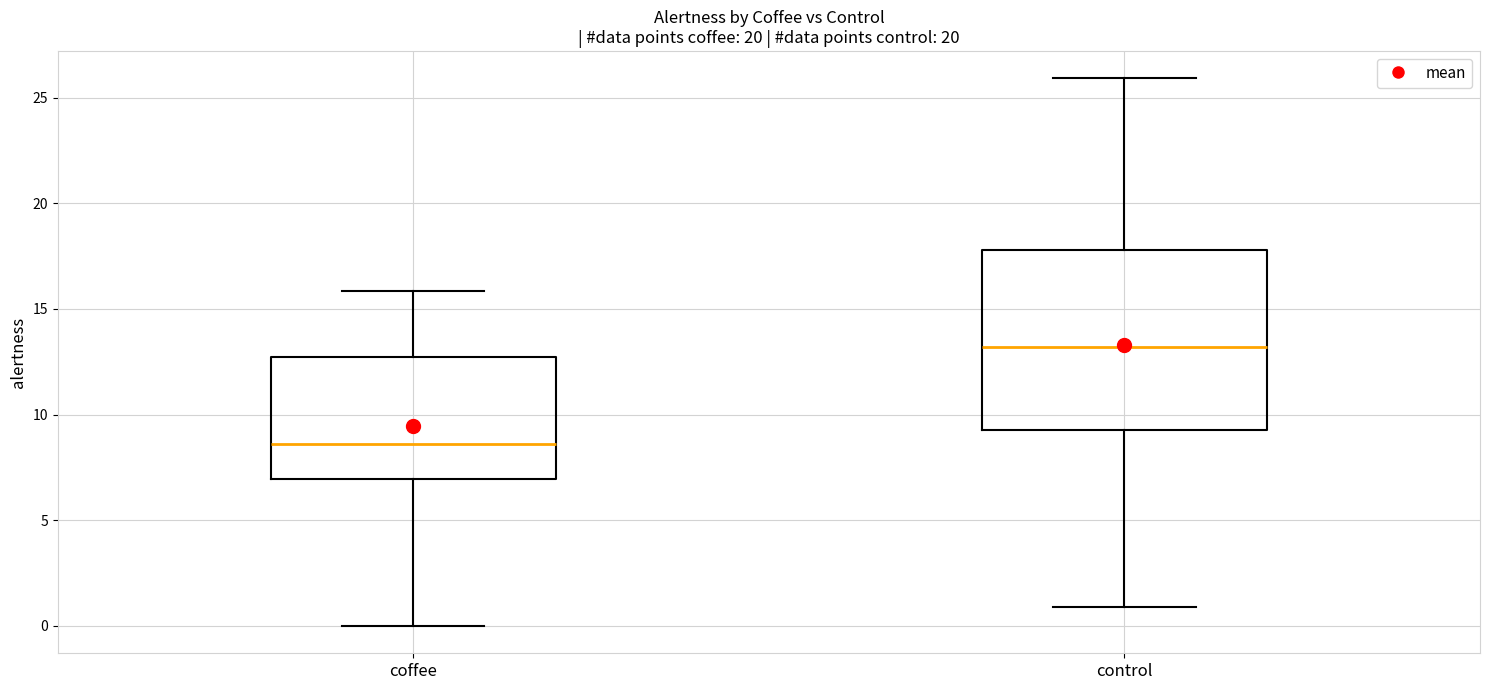

Which box's median line is the lowest?

coffee